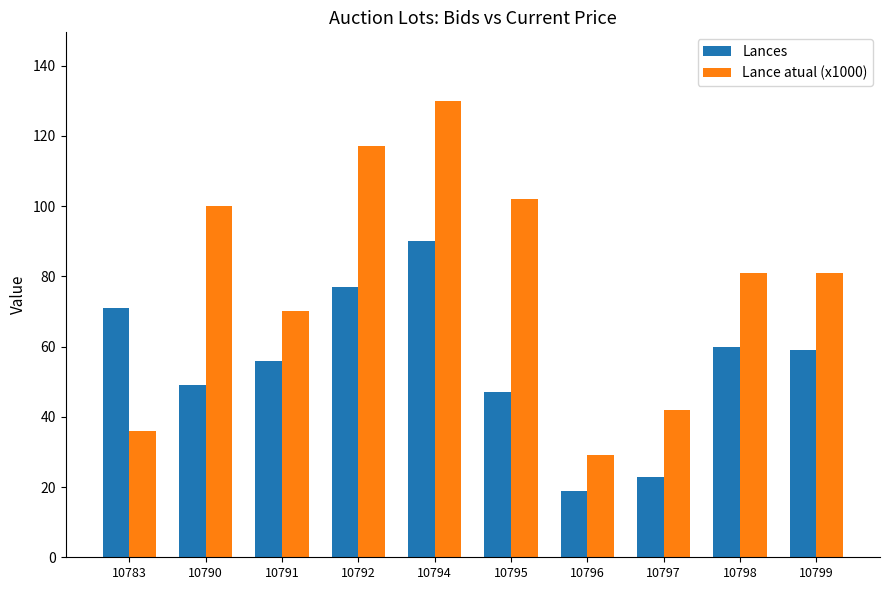

What is the value of the Lances bar at the 7th from the left?

19.0